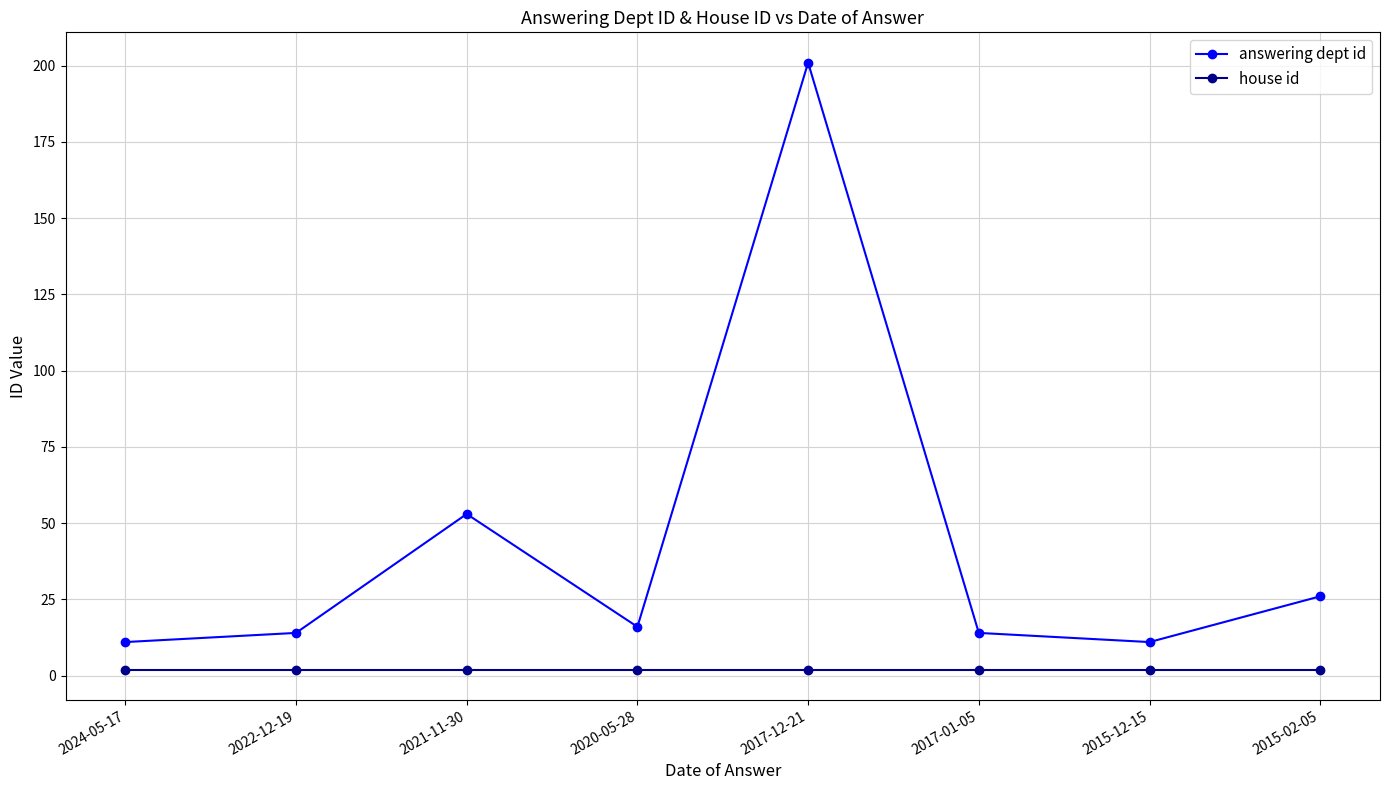

True or false: house id has a value of 2 at 2020-05-28.

True